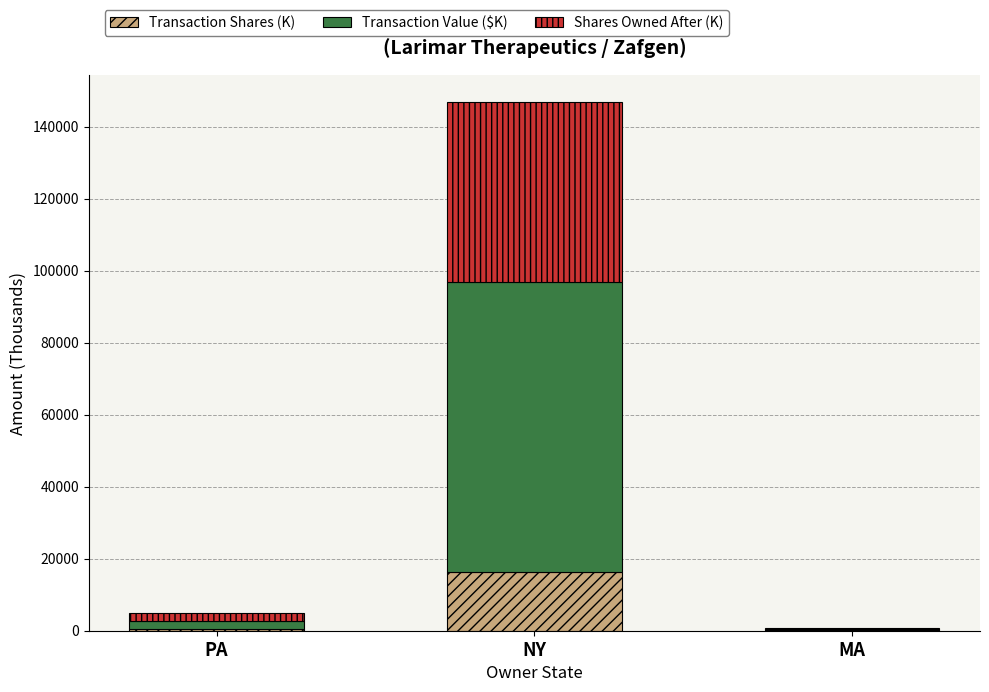

What is the total value across all series at NY?

146982.5